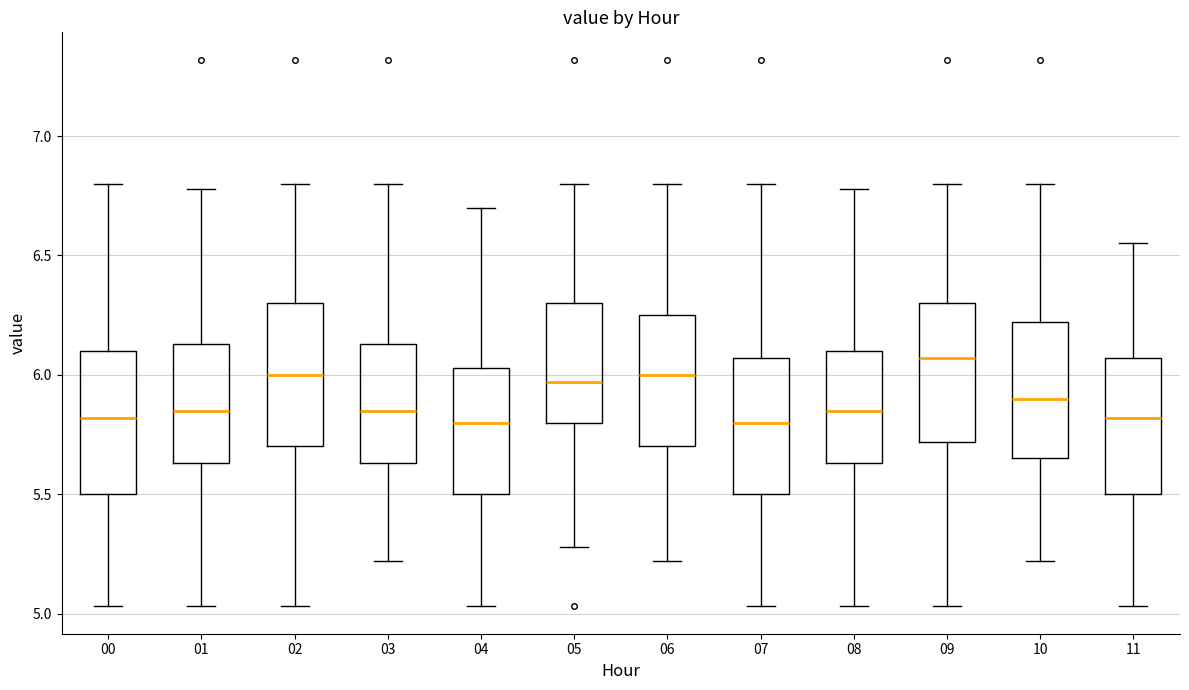

Reading left to right, transcribe this box plot: for each box, give where its median line is, the range the box spans, and where its two whiskers end, as read against the y-axis. The values are not printed on the chart, so give them approximately, as read against the axis.

00: median 5.80, box 5.50 to 6.10, whiskers 5.05 to 6.80
01: median 5.85, box 5.65 to 6.15, whiskers 5.05 to 6.80
02: median 6.00, box 5.70 to 6.30, whiskers 5.05 to 6.80
03: median 5.85, box 5.65 to 6.15, whiskers 5.20 to 6.80
04: median 5.80, box 5.50 to 6.05, whiskers 5.05 to 6.70
05: median 5.95, box 5.80 to 6.30, whiskers 5.30 to 6.80
06: median 6.00, box 5.70 to 6.25, whiskers 5.20 to 6.80
07: median 5.80, box 5.50 to 6.05, whiskers 5.05 to 6.80
08: median 5.85, box 5.65 to 6.10, whiskers 5.05 to 6.80
09: median 6.05, box 5.70 to 6.30, whiskers 5.05 to 6.80
10: median 5.90, box 5.65 to 6.20, whiskers 5.20 to 6.80
11: median 5.80, box 5.50 to 6.05, whiskers 5.05 to 6.55